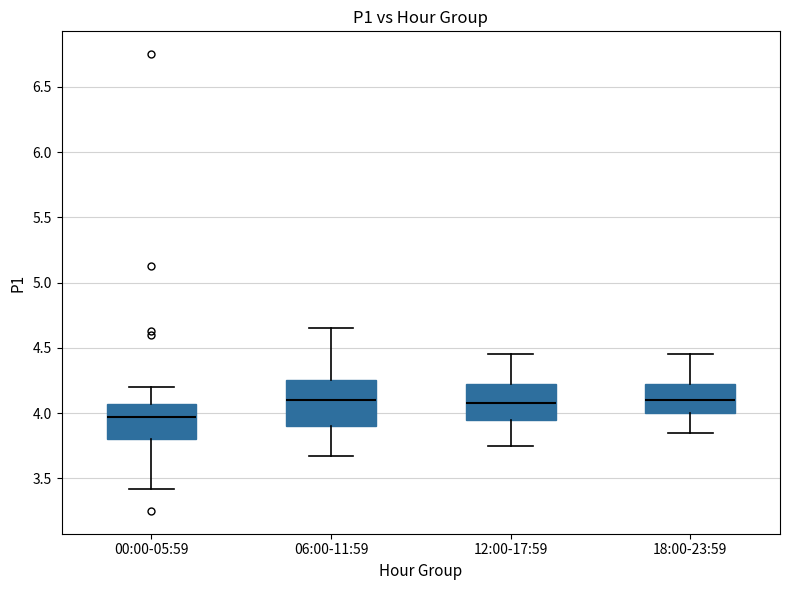

Where does the upper whisker of the box for 06:00-11:59 end on the y-axis? The values are not printed on the chart, so give them approximately, as read against the axis.

4.65